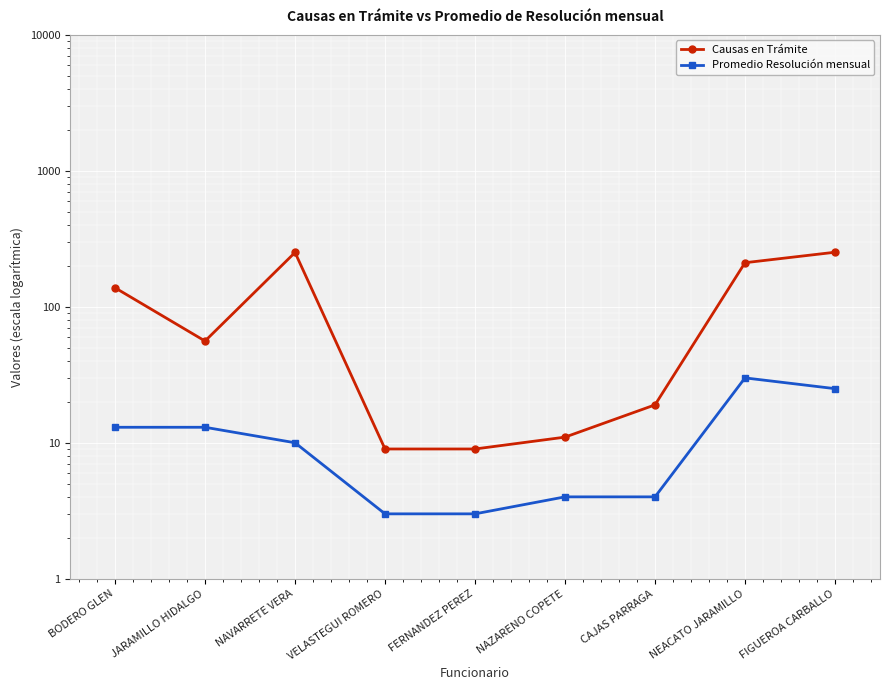

List the labels in order of Promedio Resolución mensual value, smallest first.

VELASTEGUI ROMERO, FERNANDEZ PEREZ, NAZARENO COPETE, CAJAS PARRAGA, NAVARRETE VERA, BODERO GLEN, JARAMILLO HIDALGO, FIGUEROA CARBALLO, NEACATO JARAMILLO